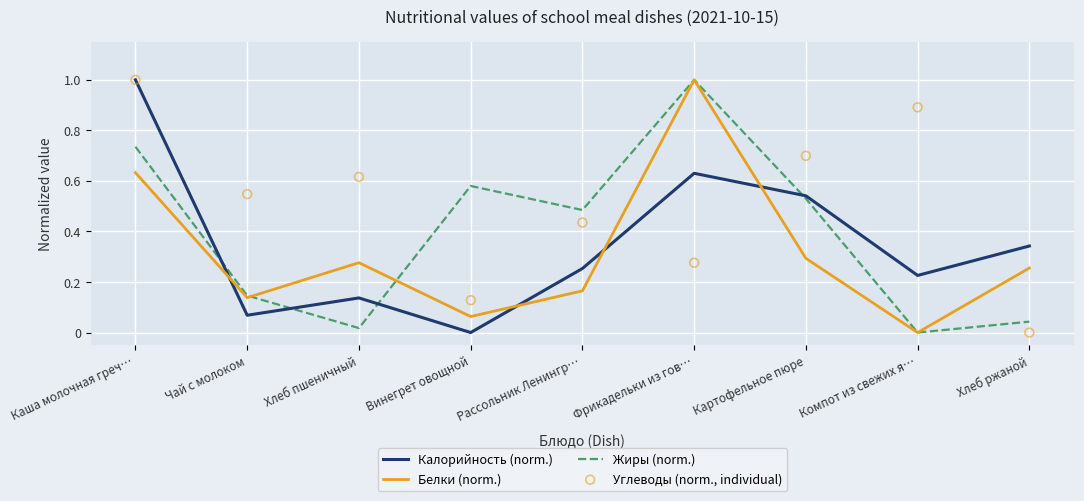

Which series has the largest total across all categories?

Углеводы (norm., individual)